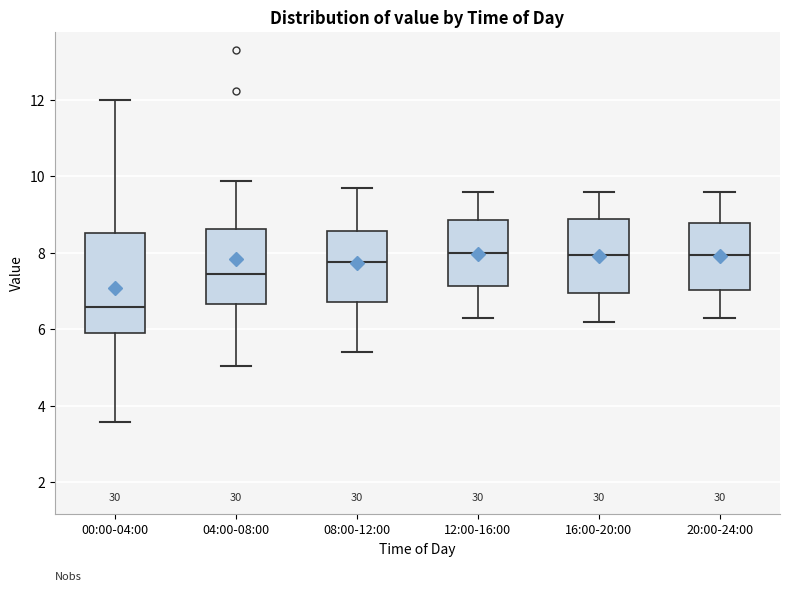

Which box is the tallest, from its lower edge to its upper edge?

00:00-04:00